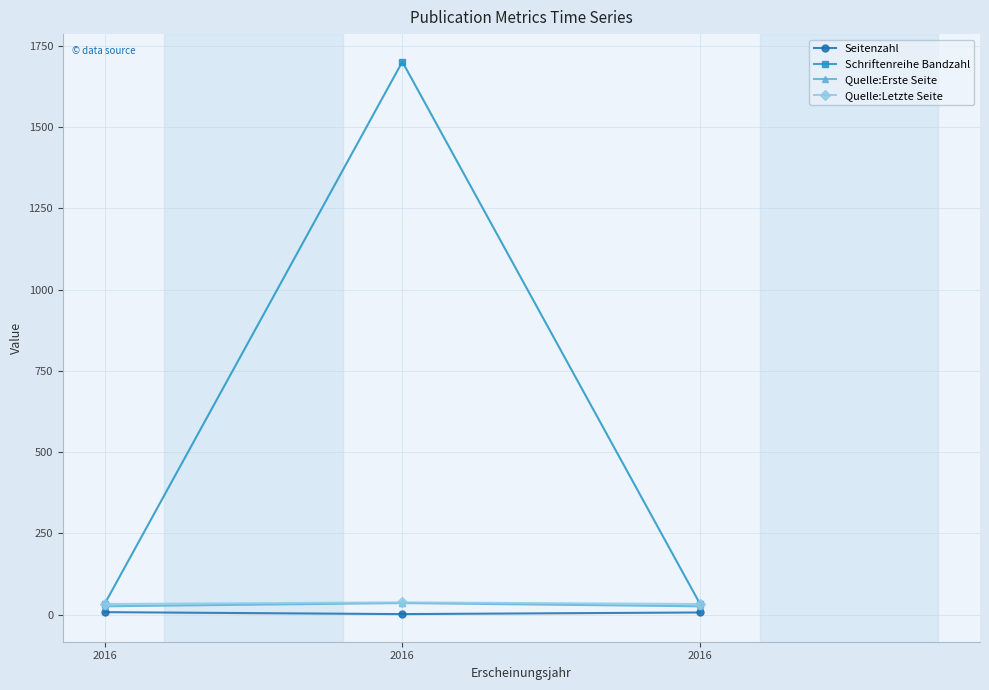

At which category does the chart reach its minimum across all series?

2016